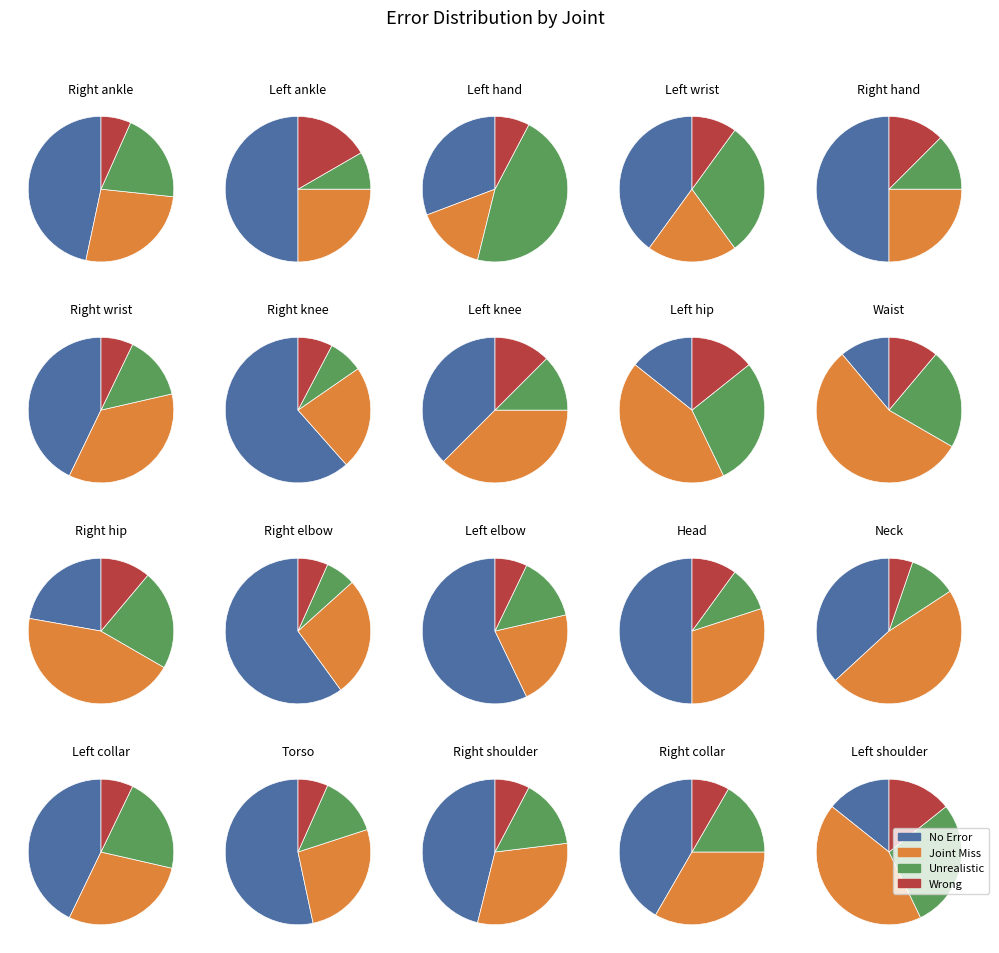

Count the number of slices in the pie.

20